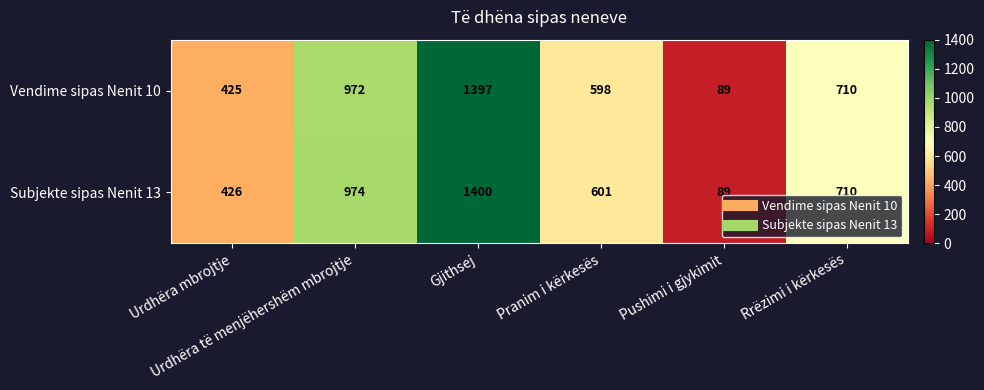

Which series has the largest total across all categories?

Subjekte sipas Nenit 13